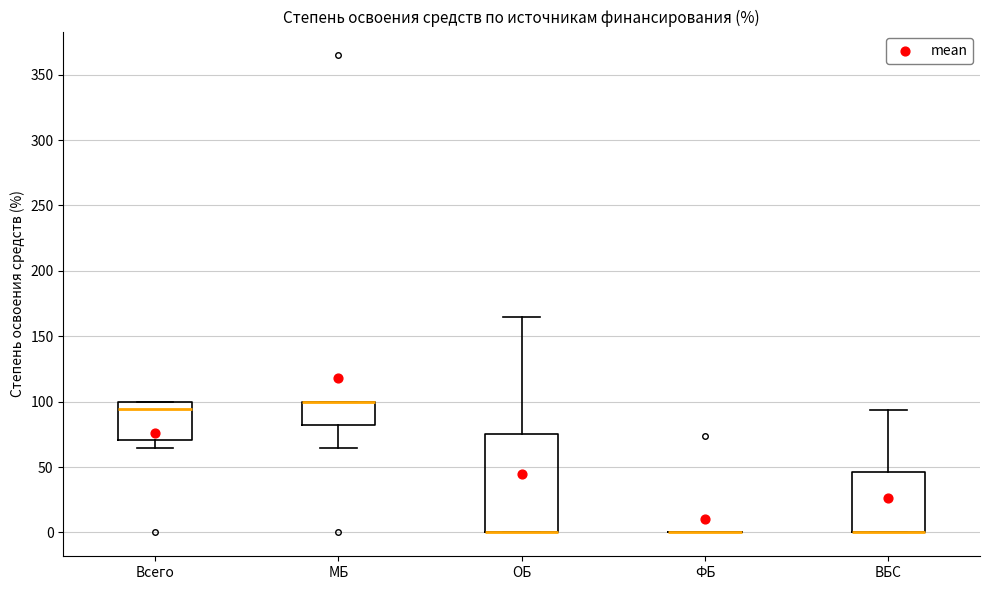

Reading left to right, read every box against the y-axis: the position of its median line, the range the box covers, and the ends of its whiskers. The values are not printed on the chart, so give them approximately, as read against the axis.

Всего: median 95, box 70 to 100, whiskers 65 to 100
МБ: median 100 (drawn on the box's upper edge), box 80 to 100, whiskers 65 to 100
ОБ: median 0 (drawn on the box's lower edge), box 0 to 75, whiskers 0 to 165
ФБ: box collapsed to a line at 0, whiskers 0 to 0
ВБС: median 0 (drawn on the box's lower edge), box 0 to 45, whiskers 0 to 95